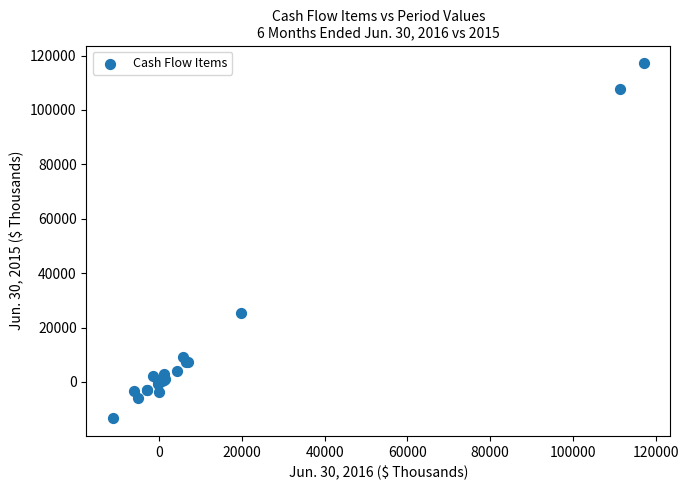

What Y value in the scatter plot is closest to 51887?

25496